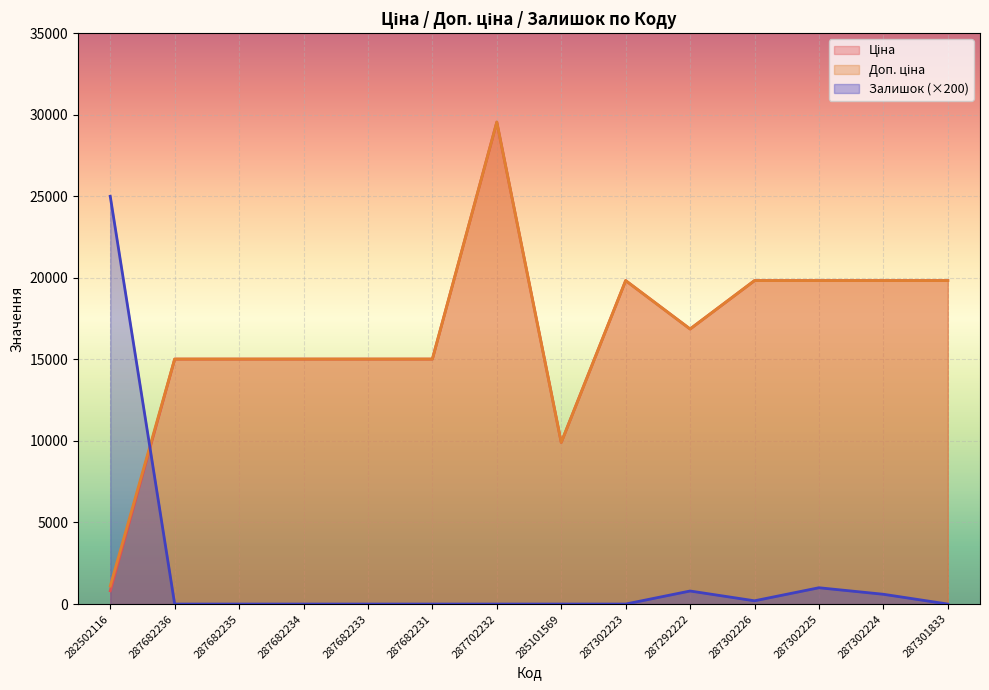

How many lines are shown in the chart?

3